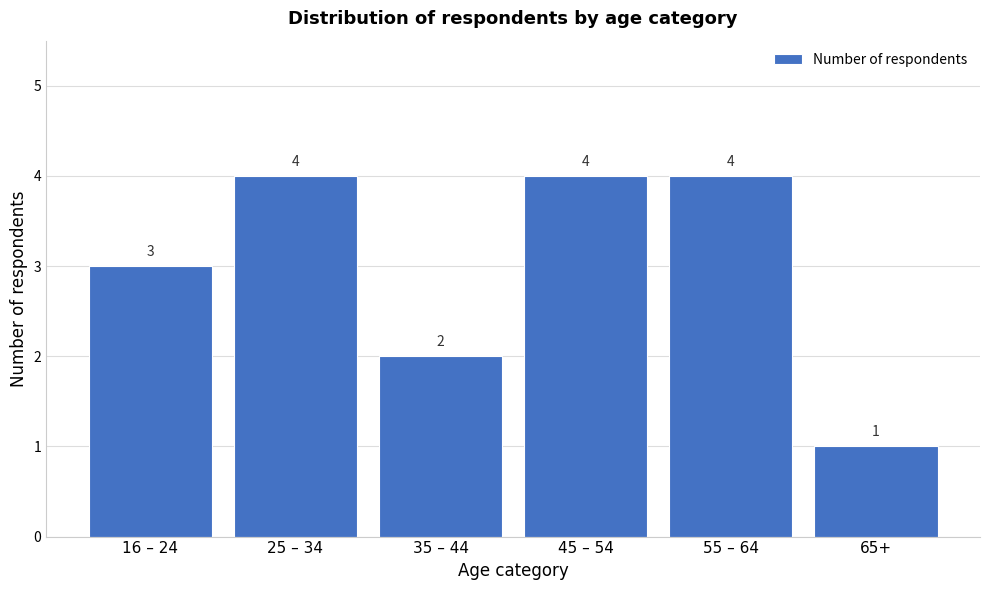

Reading left to right, list all the values displayed in this chart.

16 – 24=3	25 – 34=4	35 – 44=2	45 – 54=4	55 – 64=4	65+=1